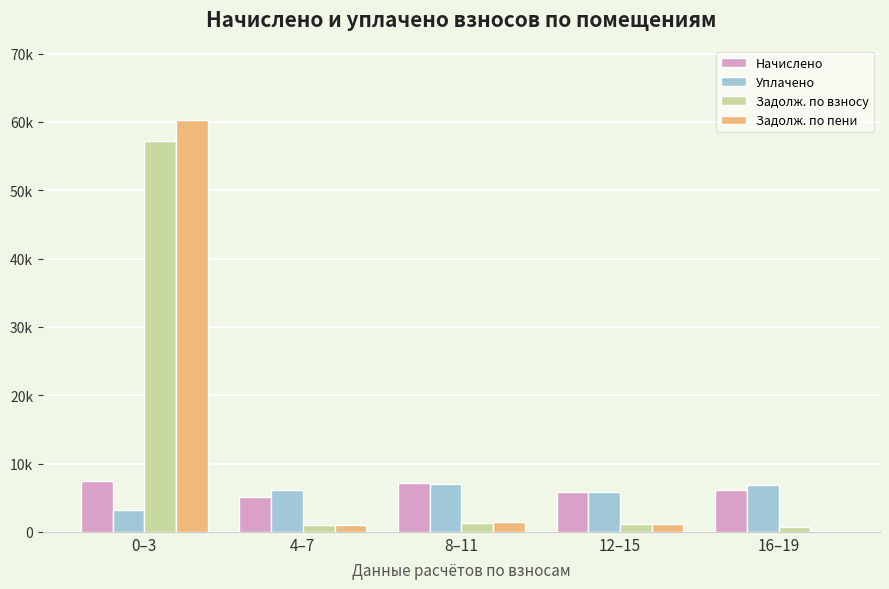

Reading left to right, transcribe all the data shown in this chart.

Начислено: 7407.6	5081.0	7198.6	5838.6	6106.9
Уплачено: 3244.1	6149.1	7004.9	5838.6	6826.0
Задолж. по взносу: 57255.3	947.7	1274.3	1146.4	719.1
Задолж. по пени: 60345.4	980.0	1468.0	1146.4	0.0